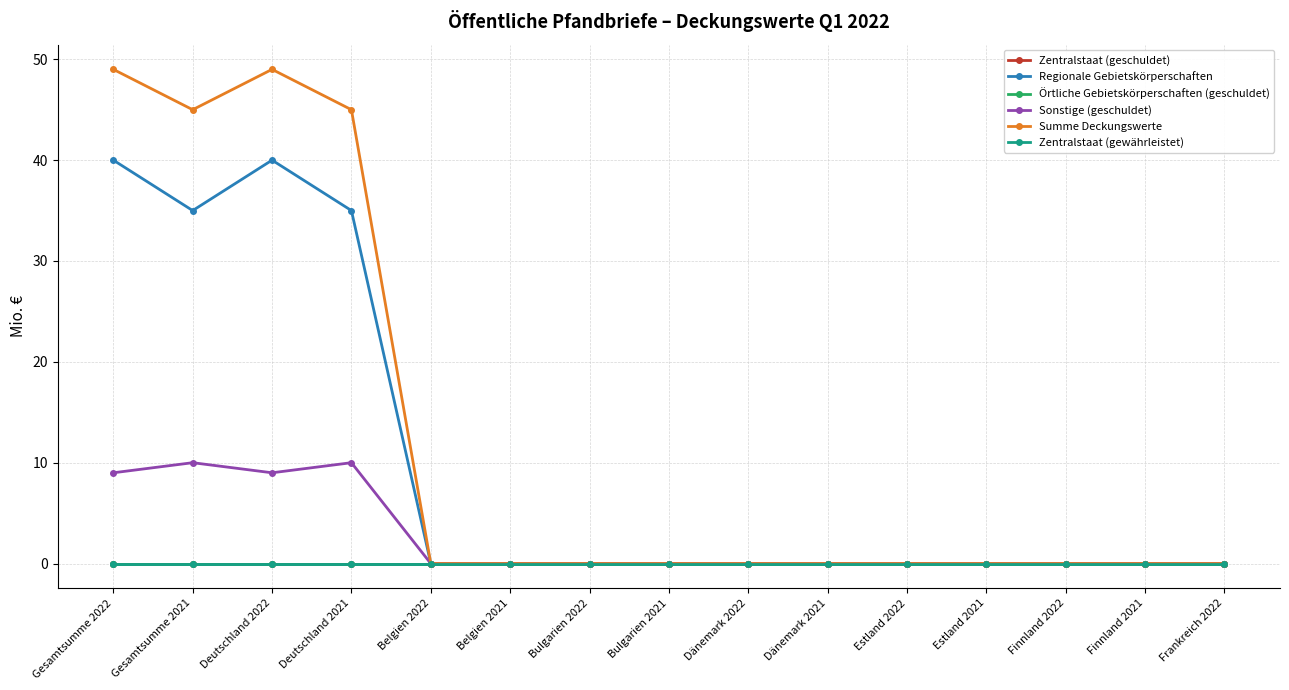

Does the chart have visible grid lines?

Yes